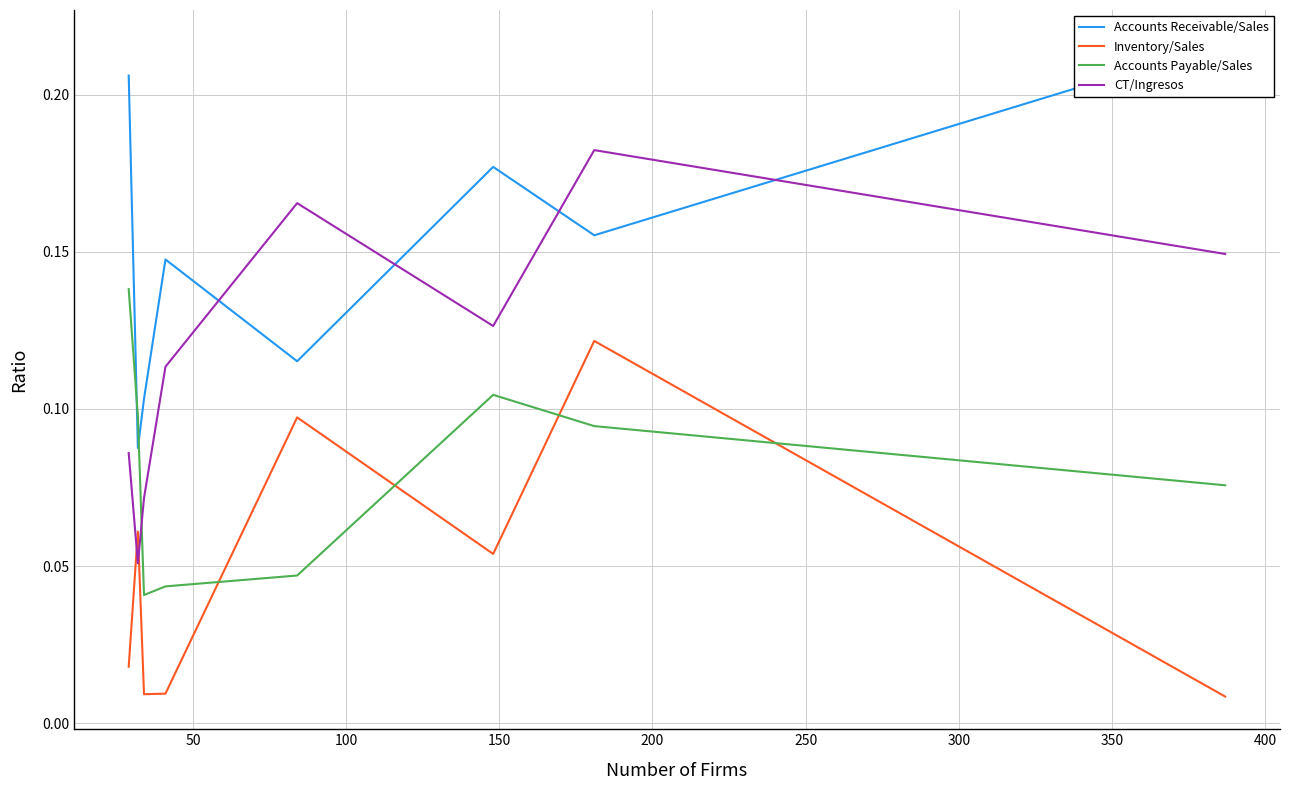

True or false: Accounts Payable/Sales and CT/Ingresos intersect in this chart.

True